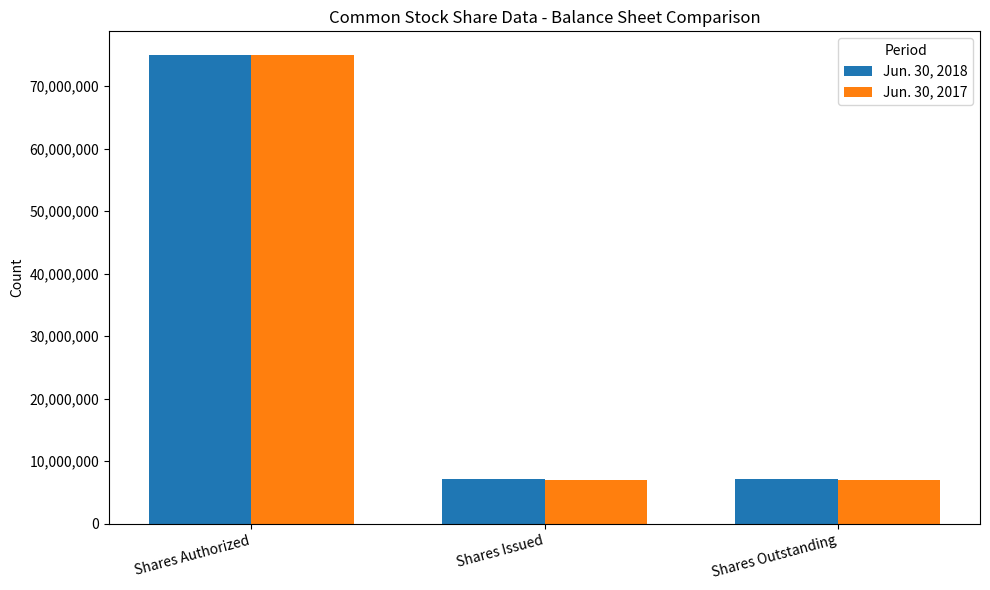

What is the minimum value shown in the chart?

7000000